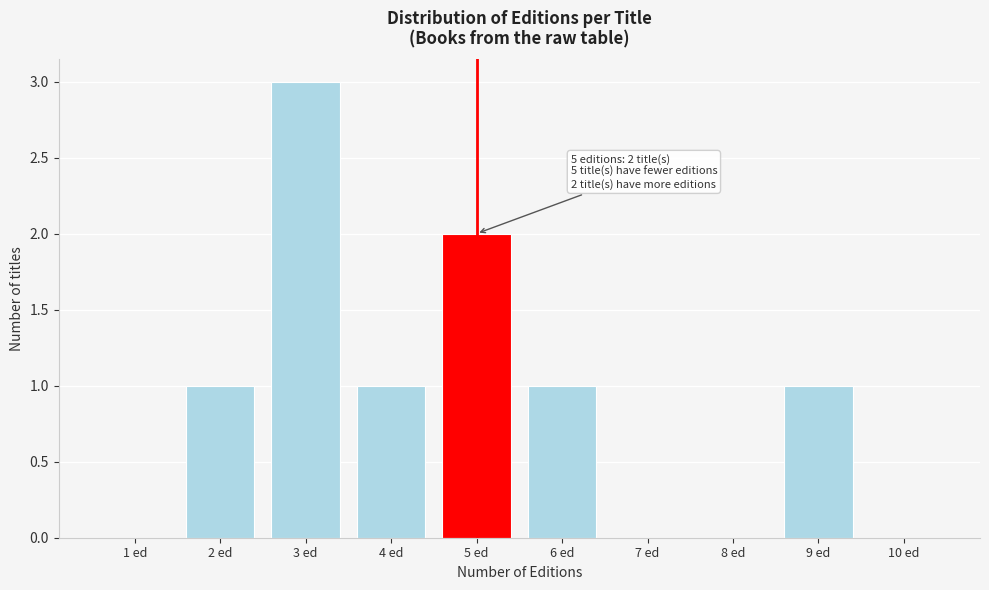

Reading left to right, list all the values displayed in this chart.

1 ed=0	2 ed=1	3 ed=3	4 ed=1	5 ed=2	6 ed=1	7 ed=0	8 ed=0	9 ed=1	10 ed=0